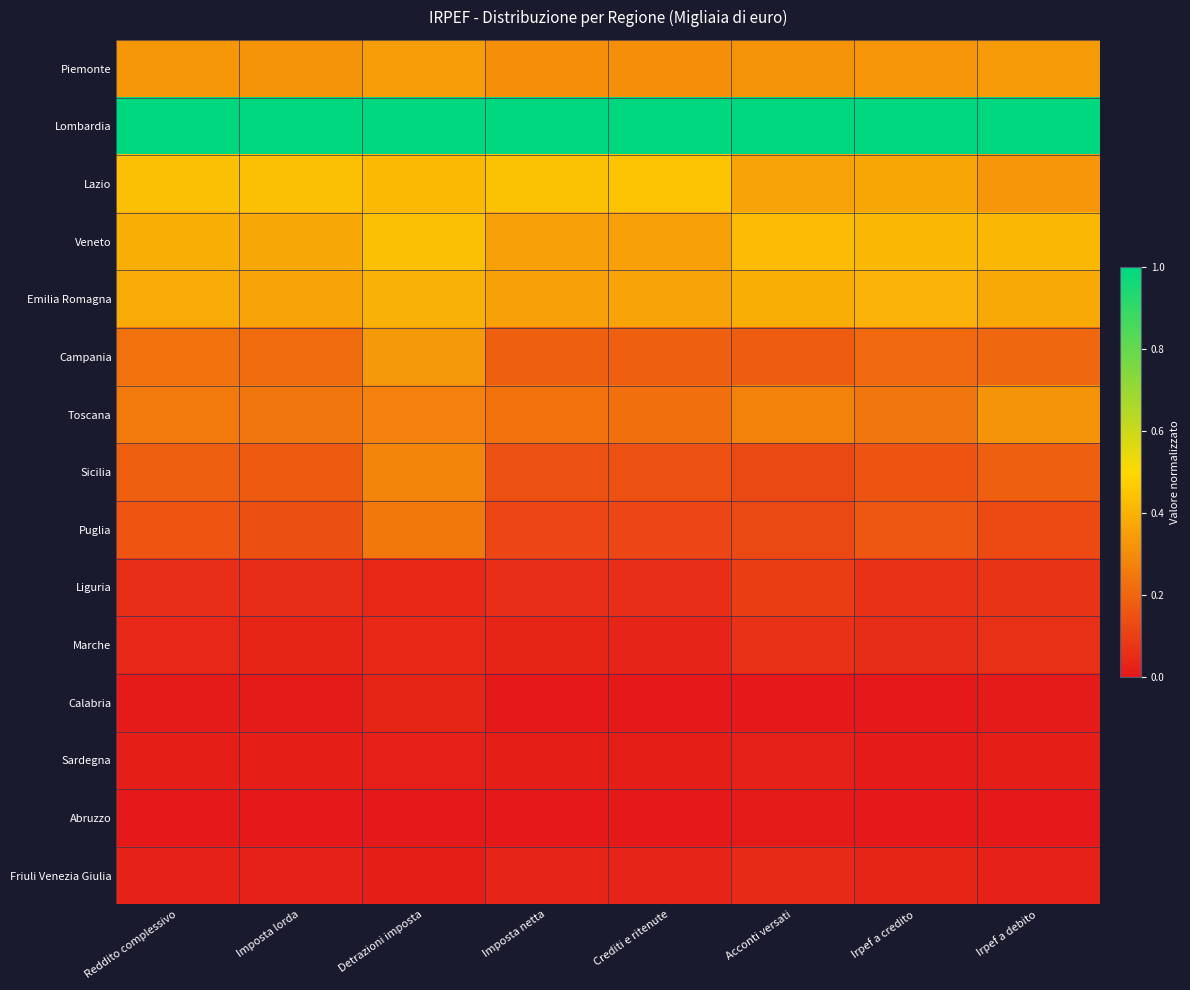

Reading left to right, list all the values displayed in this chart.

Piemonte: Reddito complessivo=0.3	Imposta lorda=0.3	Detrazioni imposta=0.3	Imposta netta=0.3	Crediti e ritenute=0.3	Acconti versati=0.3	Irpef a credito=0.3	Irpef a debito=0.3
Lombardia: Reddito complessivo=1.0	Imposta lorda=1.0	Detrazioni imposta=1.0	Imposta netta=1.0	Crediti e ritenute=1.0	Acconti versati=1.0	Irpef a credito=1.0	Irpef a debito=1.0
Lazio: Reddito complessivo=0.4	Imposta lorda=0.4	Detrazioni imposta=0.4	Imposta netta=0.4	Crediti e ritenute=0.4	Acconti versati=0.4	Irpef a credito=0.4	Irpef a debito=0.3
Veneto: Reddito complessivo=0.4	Imposta lorda=0.4	Detrazioni imposta=0.4	Imposta netta=0.4	Crediti e ritenute=0.4	Acconti versati=0.4	Irpef a credito=0.4	Irpef a debito=0.4
Emilia Romagna: Reddito complessivo=0.4	Imposta lorda=0.4	Detrazioni imposta=0.4	Imposta netta=0.4	Crediti e ritenute=0.4	Acconti versati=0.4	Irpef a credito=0.4	Irpef a debito=0.4
Campania: Reddito complessivo=0.2	Imposta lorda=0.2	Detrazioni imposta=0.3	Imposta netta=0.2	Crediti e ritenute=0.2	Acconti versati=0.2	Irpef a credito=0.2	Irpef a debito=0.2
Toscana: Reddito complessivo=0.3	Imposta lorda=0.2	Detrazioni imposta=0.3	Imposta netta=0.2	Crediti e ritenute=0.2	Acconti versati=0.3	Irpef a credito=0.2	Irpef a debito=0.3
Sicilia: Reddito complessivo=0.2	Imposta lorda=0.2	Detrazioni imposta=0.3	Imposta netta=0.1	Crediti e ritenute=0.1	Acconti versati=0.1	Irpef a credito=0.2	Irpef a debito=0.2
Puglia: Reddito complessivo=0.2	Imposta lorda=0.1	Detrazioni imposta=0.2	Imposta netta=0.1	Crediti e ritenute=0.1	Acconti versati=0.1	Irpef a credito=0.2	Irpef a debito=0.1
Liguria: Reddito complessivo=0.1	Imposta lorda=0.1	Detrazioni imposta=0.0	Imposta netta=0.1	Crediti e ritenute=0.1	Acconti versati=0.1	Irpef a credito=0.1	Irpef a debito=0.1
Marche: Reddito complessivo=0.0	Imposta lorda=0.0	Detrazioni imposta=0.0	Imposta netta=0.0	Crediti e ritenute=0.0	Acconti versati=0.1	Irpef a credito=0.1	Irpef a debito=0.1
Calabria: Reddito complessivo=0.0	Imposta lorda=0.0	Detrazioni imposta=0.0	Imposta netta=0.0	Crediti e ritenute=0.0	Acconti versati=0.0	Irpef a credito=0.0	Irpef a debito=0.0
Sardegna: Reddito complessivo=0.0	Imposta lorda=0.0	Detrazioni imposta=0.0	Imposta netta=0.0	Crediti e ritenute=0.0	Acconti versati=0.0	Irpef a credito=0.0	Irpef a debito=0.0
Abruzzo: Reddito complessivo=0.0	Imposta lorda=0.0	Detrazioni imposta=0.0	Imposta netta=0.0	Crediti e ritenute=0.0	Acconti versati=0.0	Irpef a credito=0.0	Irpef a debito=0.0
Friuli Venezia Giulia: Reddito complessivo=0.0	Imposta lorda=0.0	Detrazioni imposta=0.0	Imposta netta=0.0	Crediti e ritenute=0.0	Acconti versati=0.0	Irpef a credito=0.0	Irpef a debito=0.0